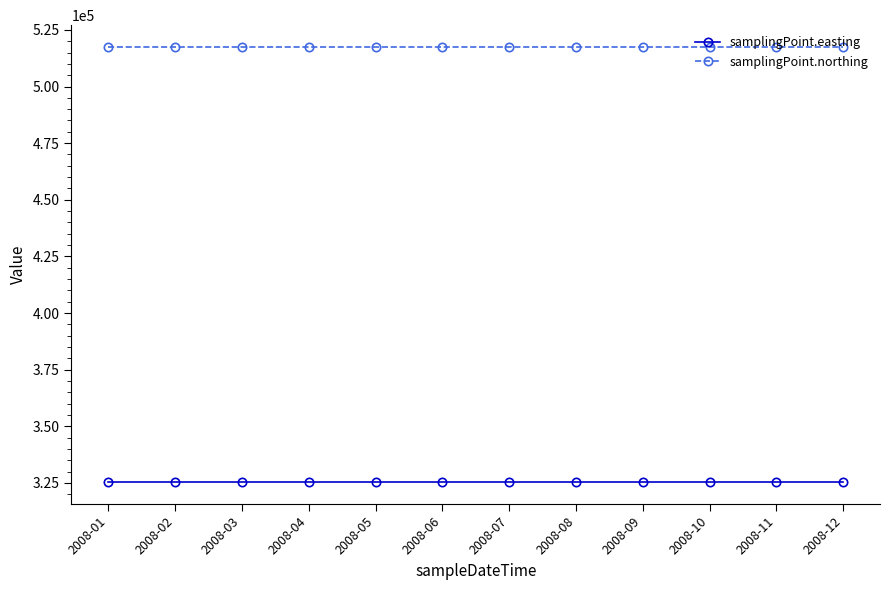

What is the spread (max minus min) of values at 2008-06?

192061